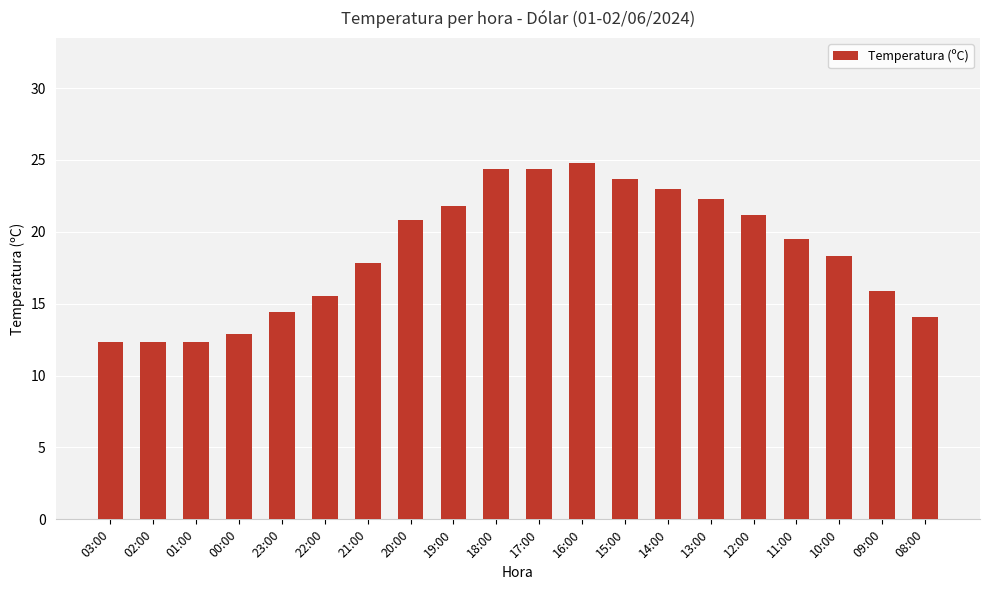

Is it true that the value at 14:00 is 23.0?

True